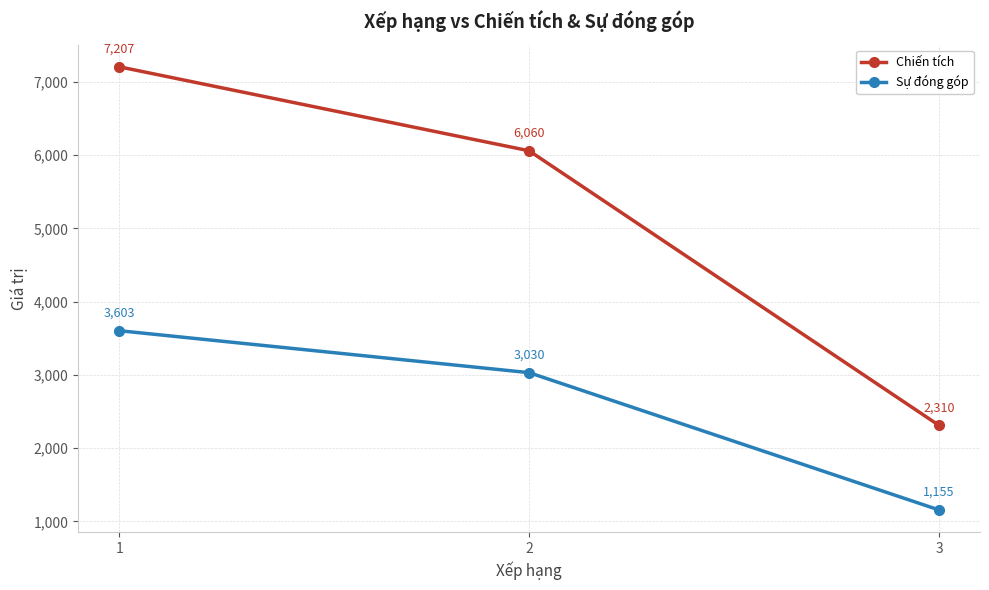

Is it true that Sự đóng góp equals 1036 at 2?

False